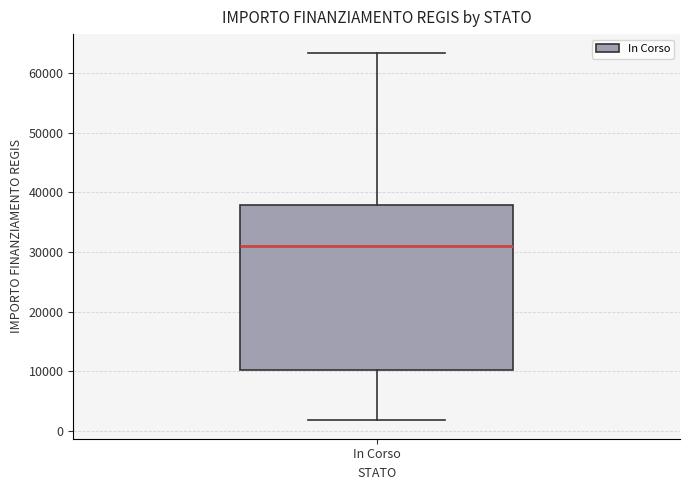

Where does the upper whisker of the box for In Corso end on the y-axis? The values are not printed on the chart, so give them approximately, as read against the axis.

63000